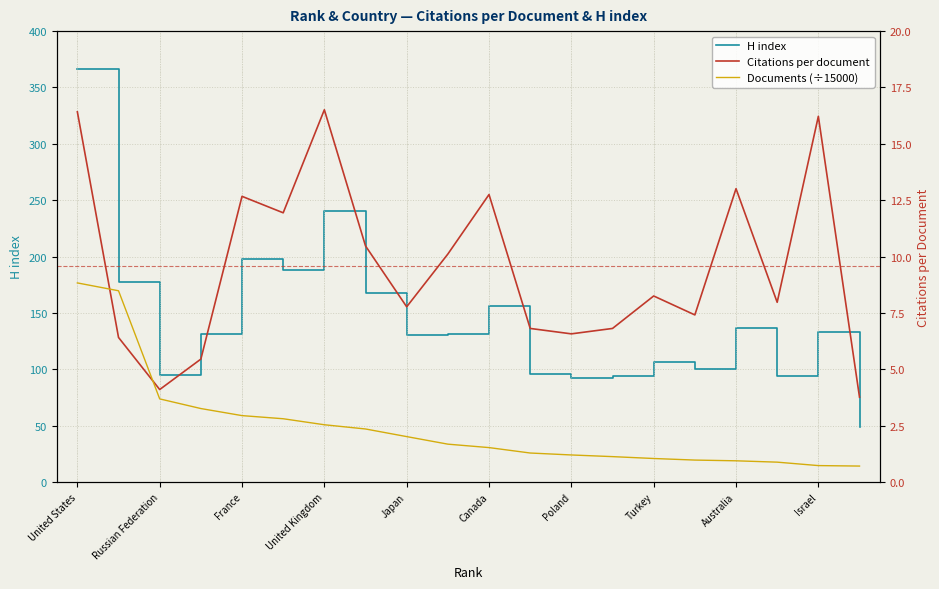

What is the maximum value for Documents (÷15000)?

8.8